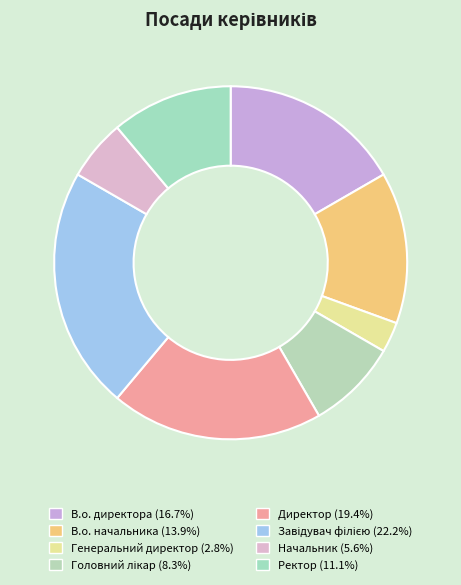

Count the number of slices in the pie.

8